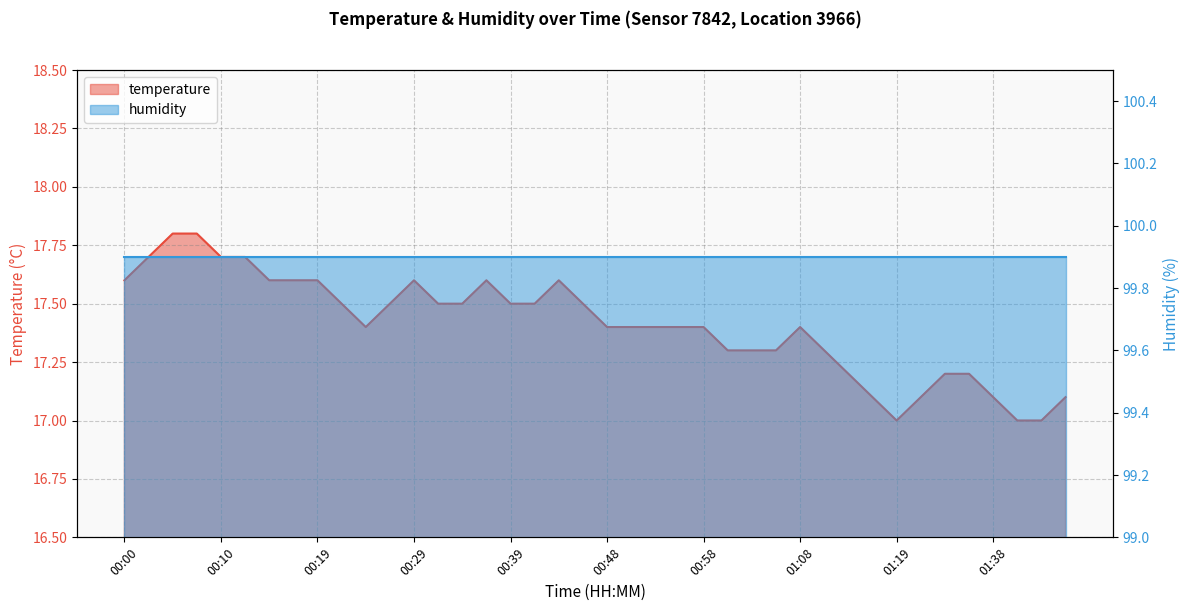

What is the difference between the second highest and minimum values?

0.8